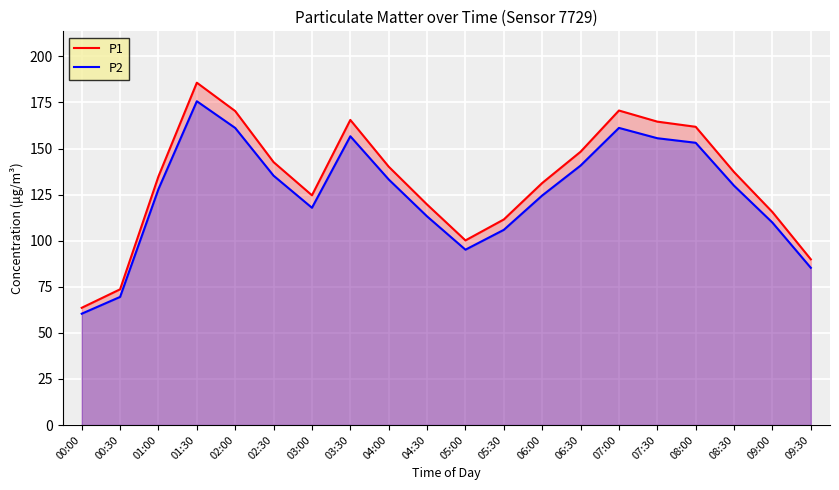

At which category does P1 reach its first local peak?

01:30